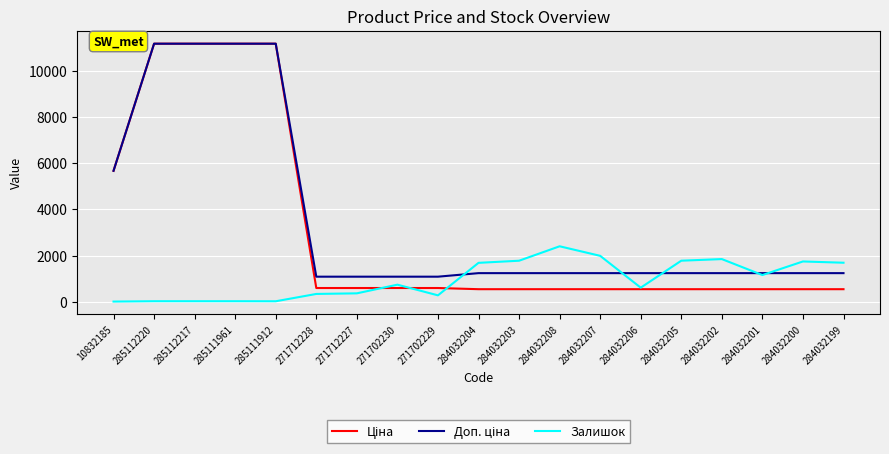

What is the difference between the highest and lowest values at 271702230?

491.7